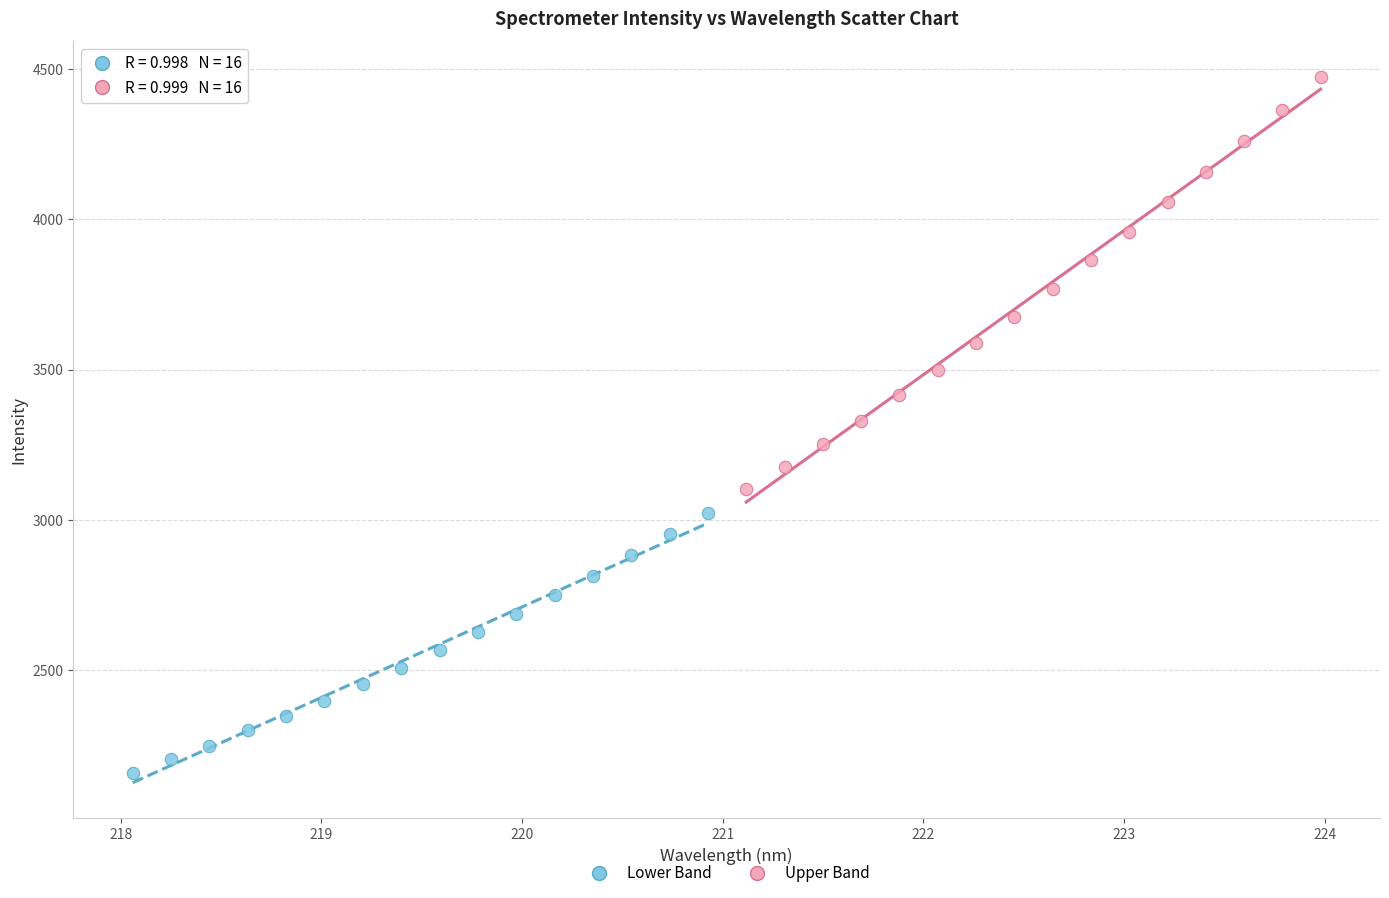

Which series reaches the maximum Y coordinate?

Upper Band